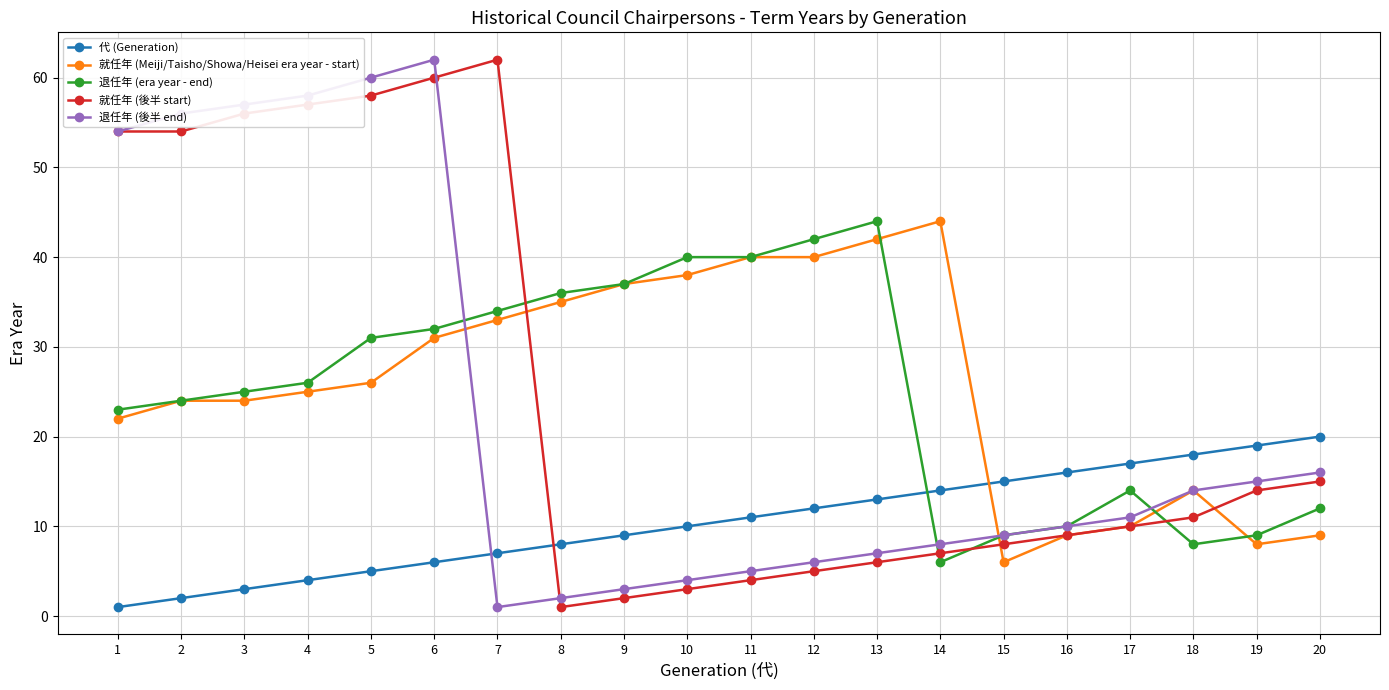

What is the difference between the highest and lowest values at 11?

36